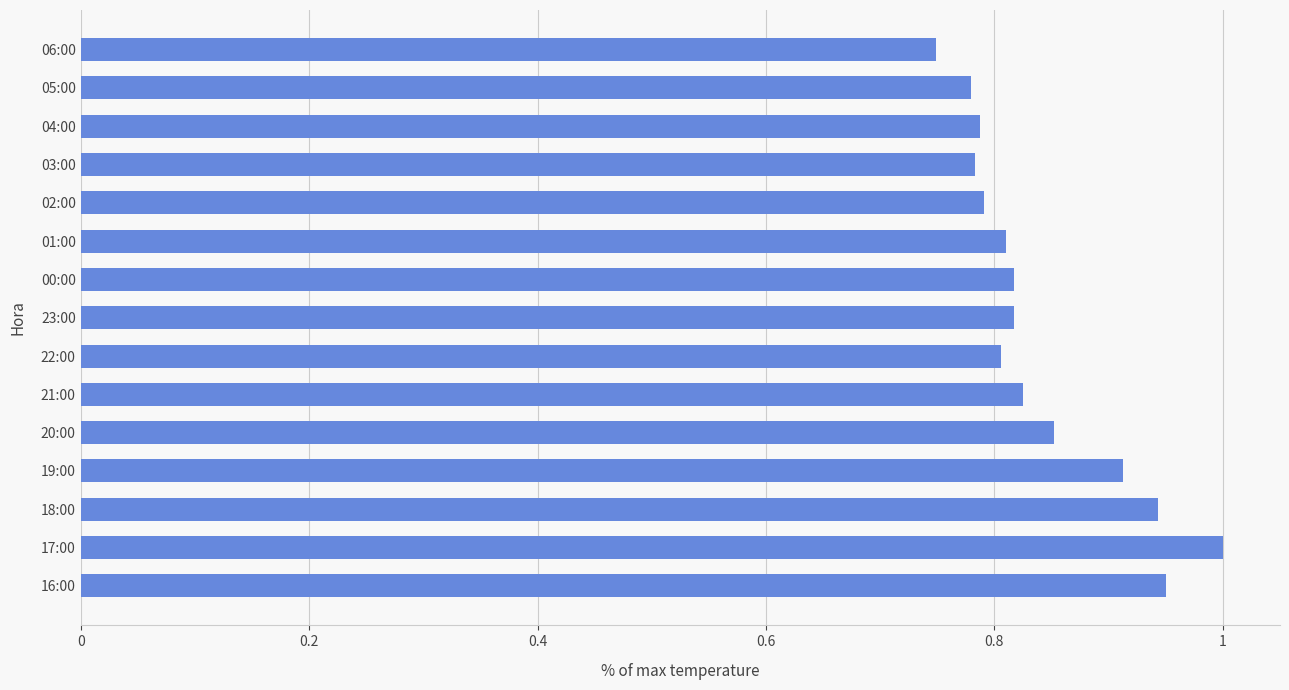

Are the bars grouped side by side (vs. stacked)?

No